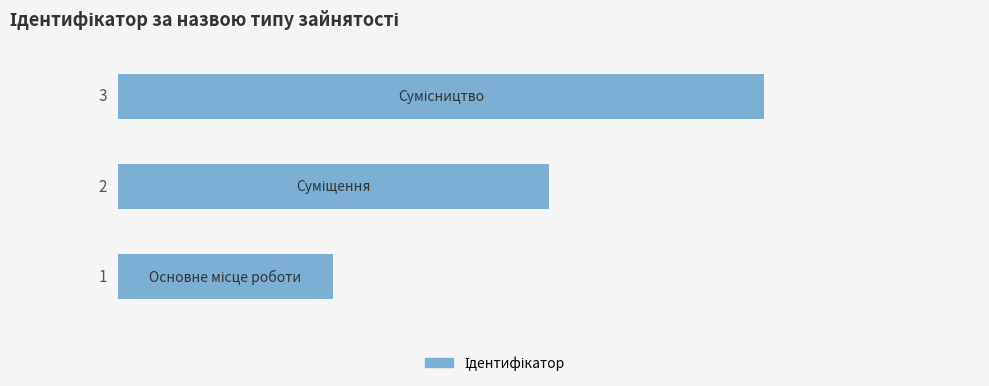

What is the sum of all values?

6